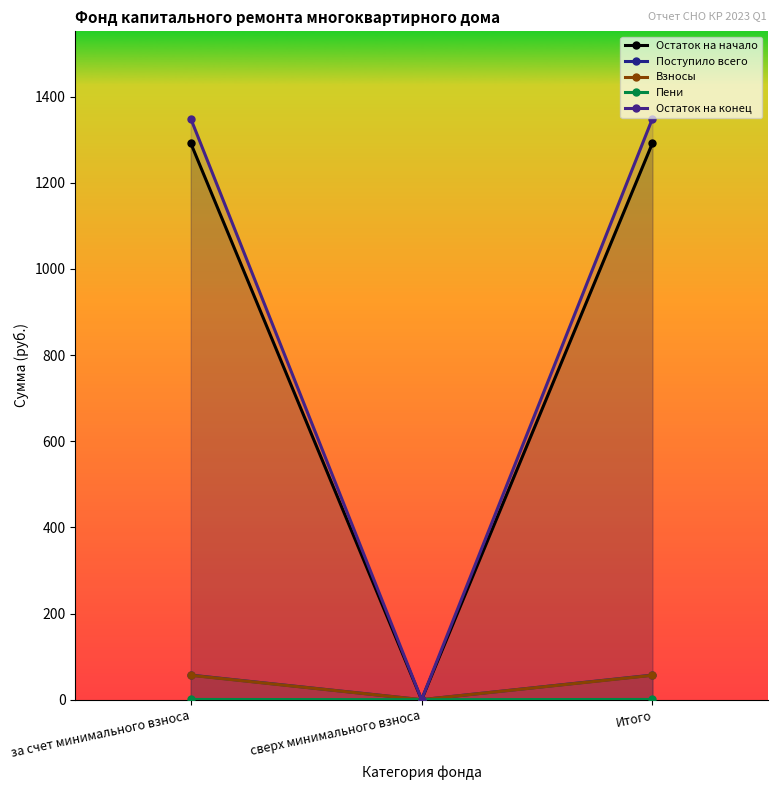

At which category is the sum across all series the highest?

за счет минимального взноса